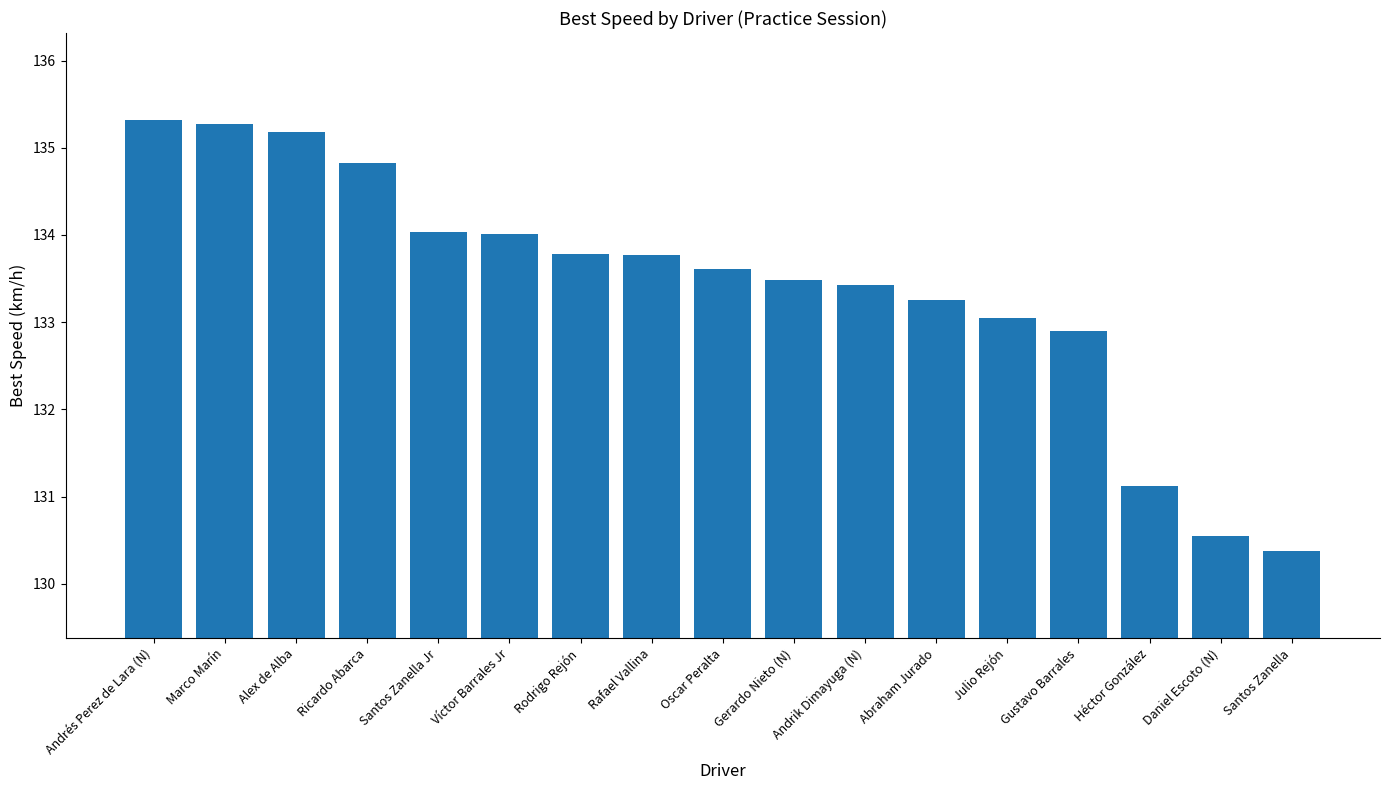

What is the greatest value displayed?

135.3